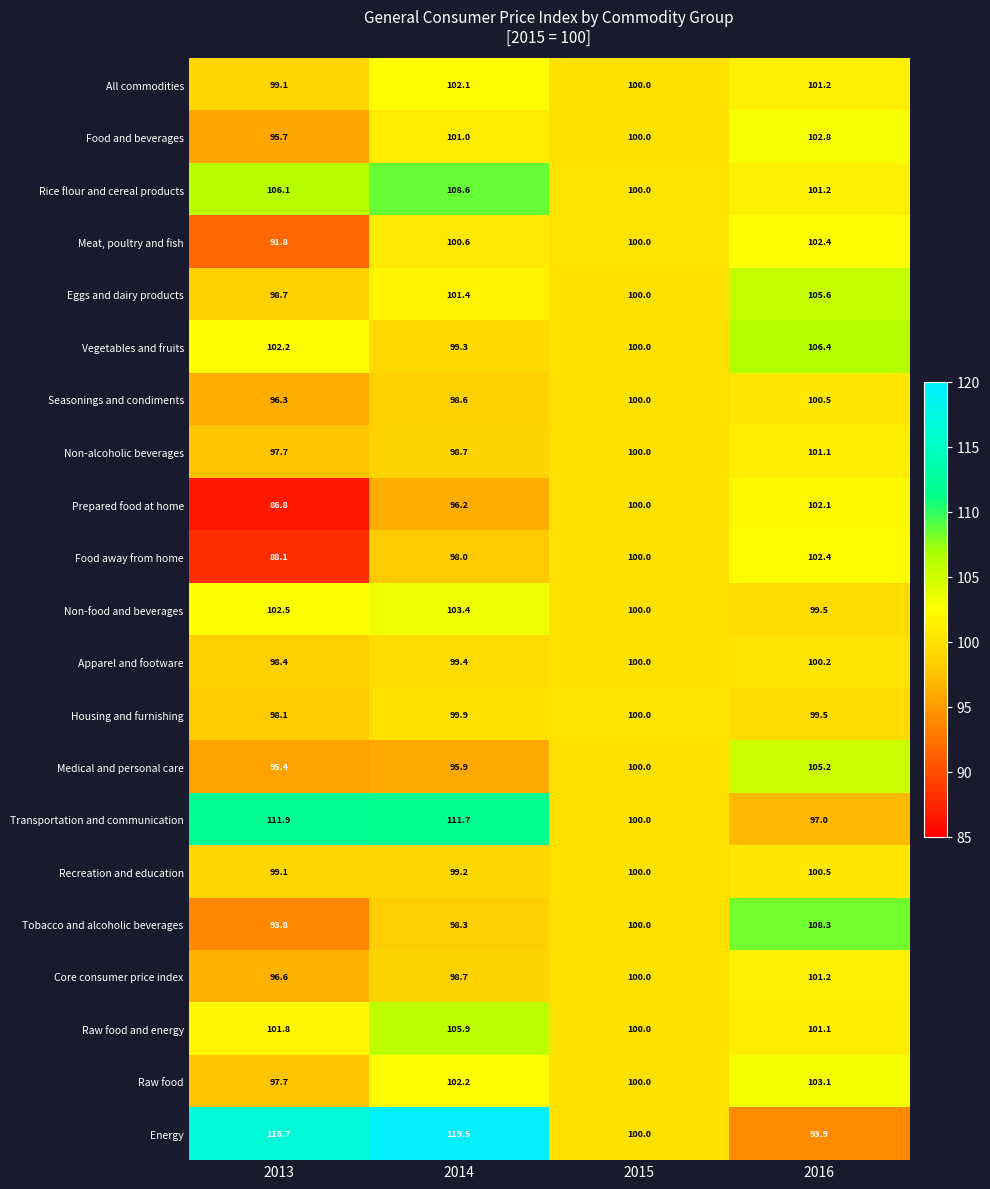

At which label does Food and beverages reach its minimum?

2013